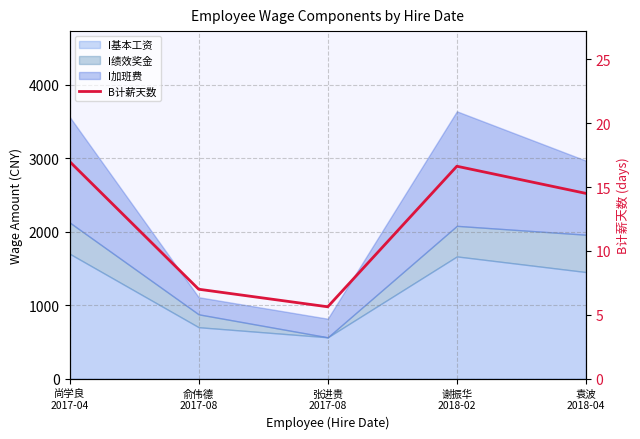

How many data points are above 14?

3